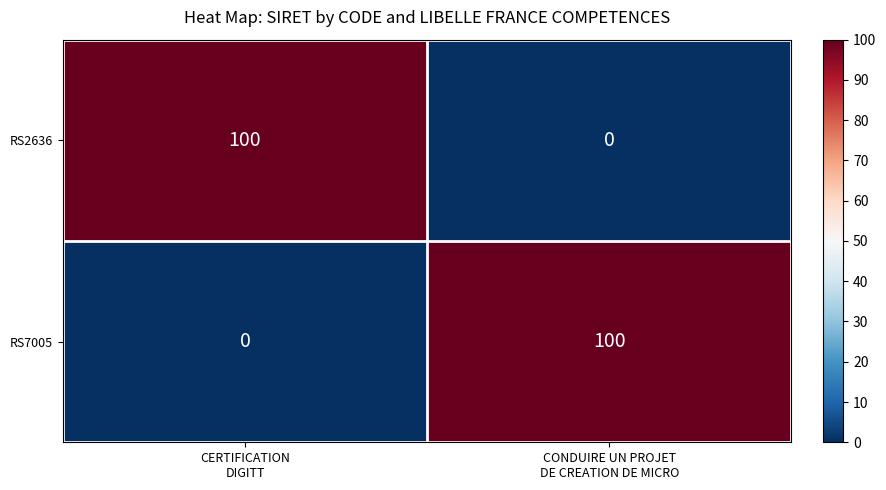

How many values in RS7005 are above zero?

1